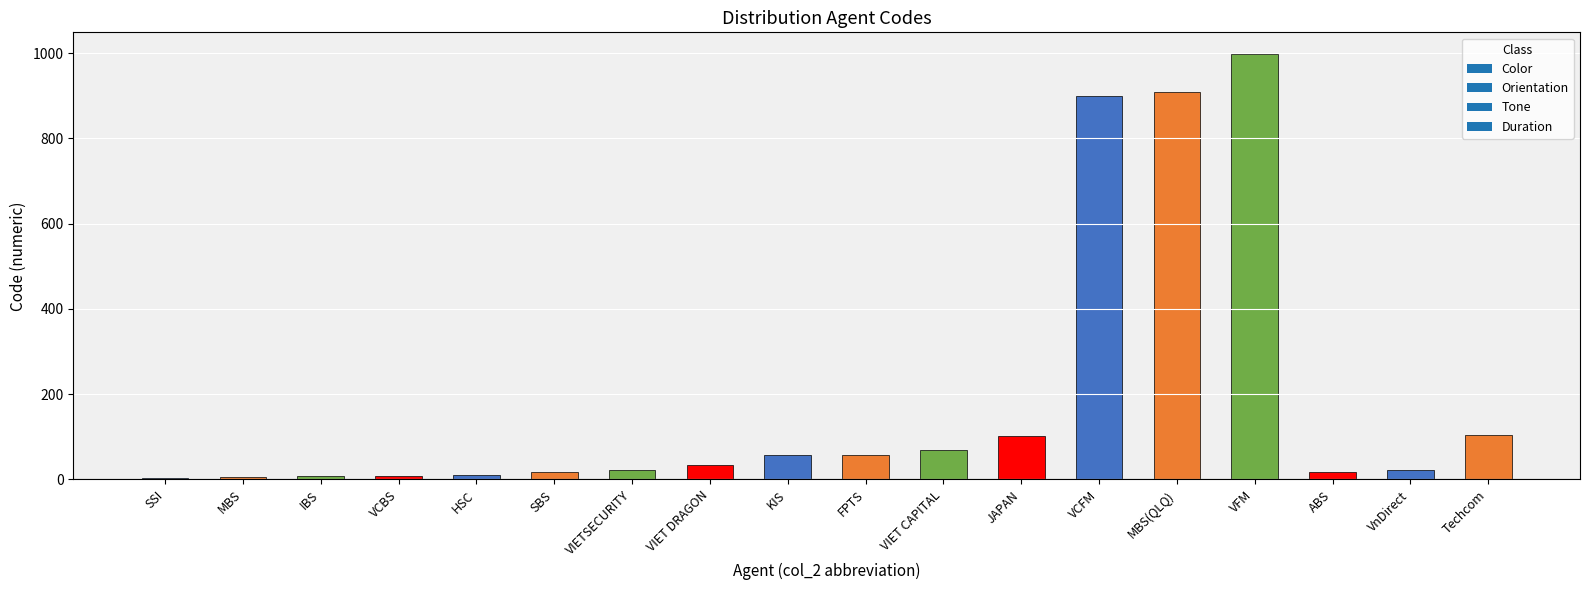

What is the change in value from VCFM to VnDirect?

-879